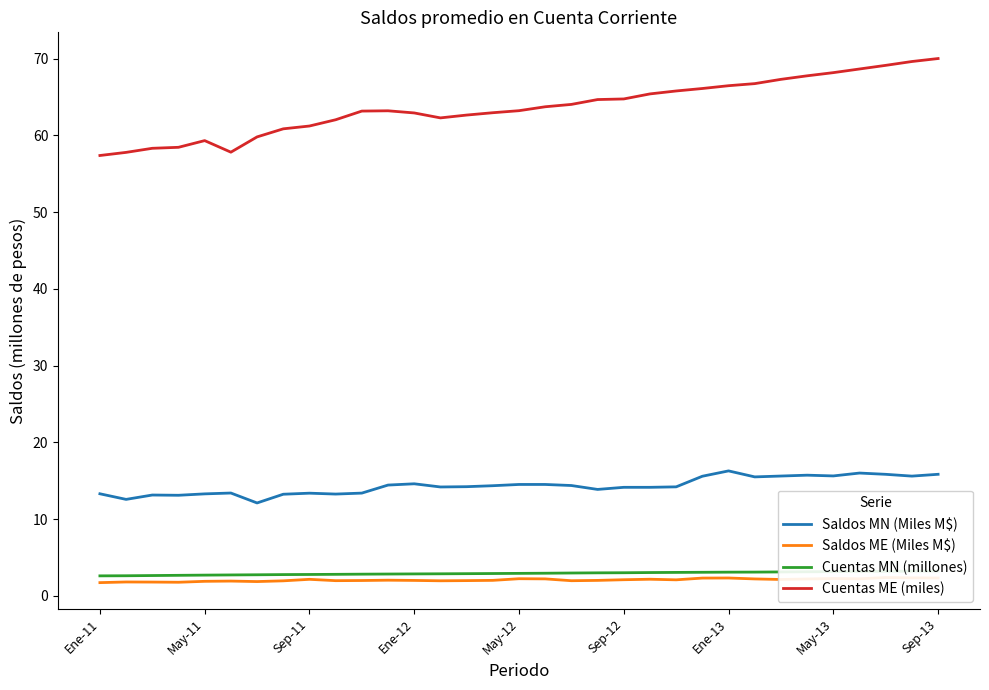

True or false: Cuentas ME (miles) and Saldos MN (Miles M$) intersect in this chart.

False